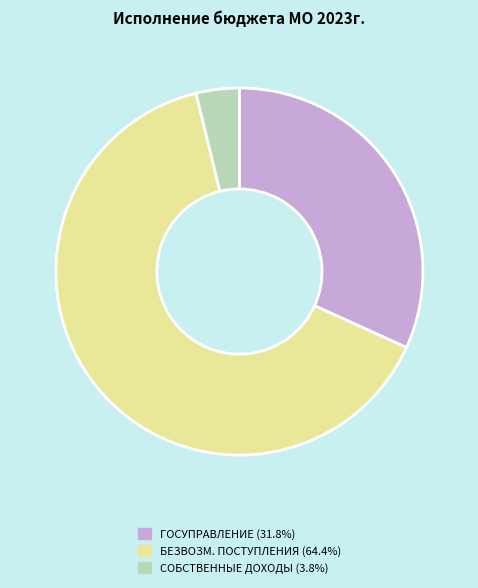

Is the sum of СОБСТВЕННЫЕ ДОХОДЫ (3.8%) and ГОСУПРАВЛЕНИЕ (31.8%) greater than half?

No